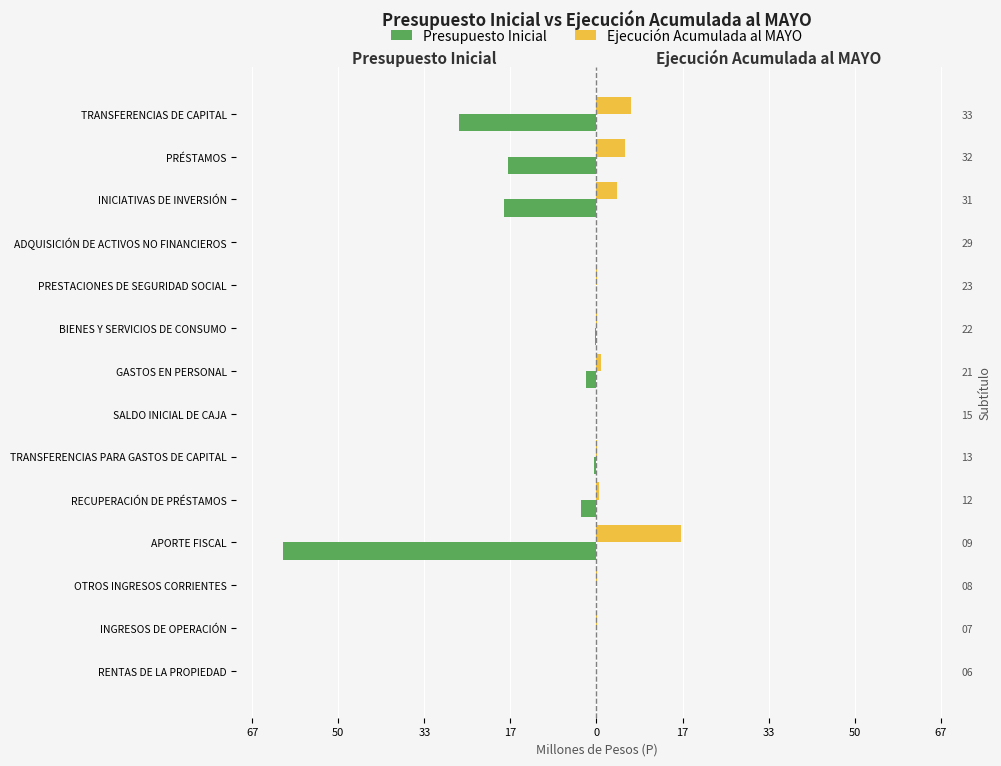

What are all the series names shown in the legend?

Presupuesto Inicial, Ejecución Acumulada al MAYO